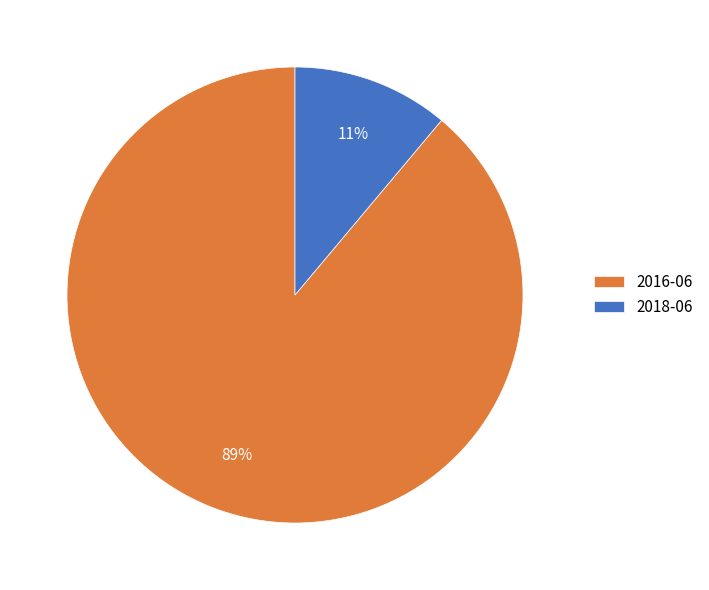

Does any single category account for the majority?

Yes